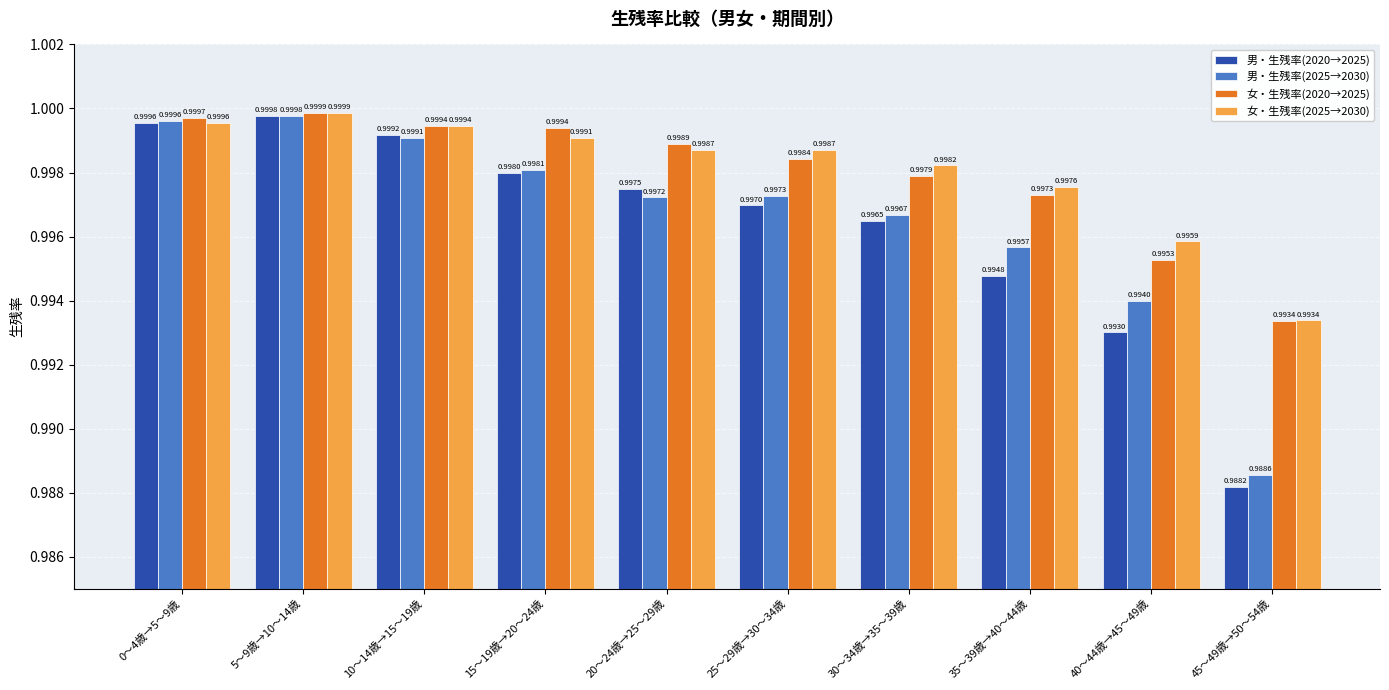

Which label corresponds to the smallest value in the chart?

45～49歳→50～54歳